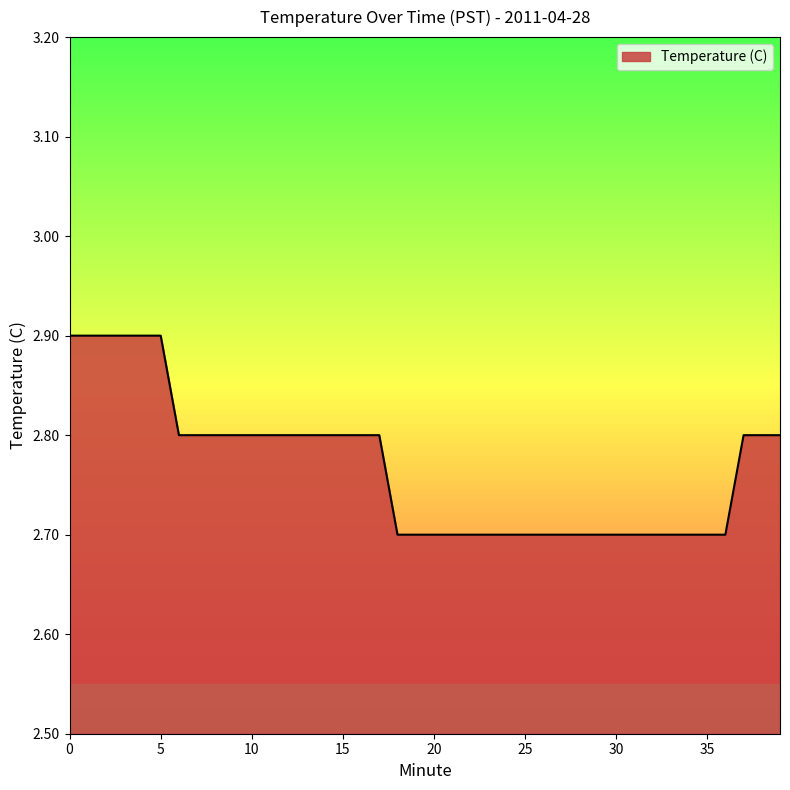

What is the maximum value shown in the chart?

2.9